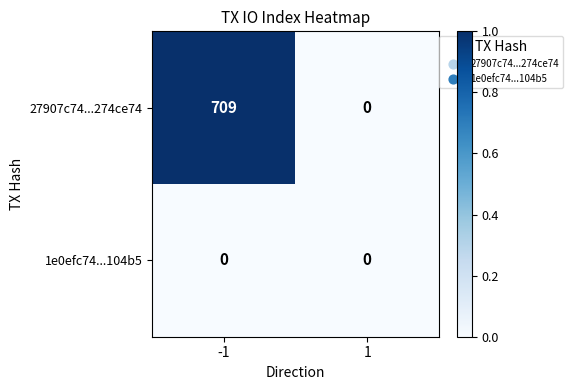

Reading left to right, what are all the values shown in this chart?

27907c74...274ce74: -1=709	1=0
1e0efc74...104b5: -1=0	1=0